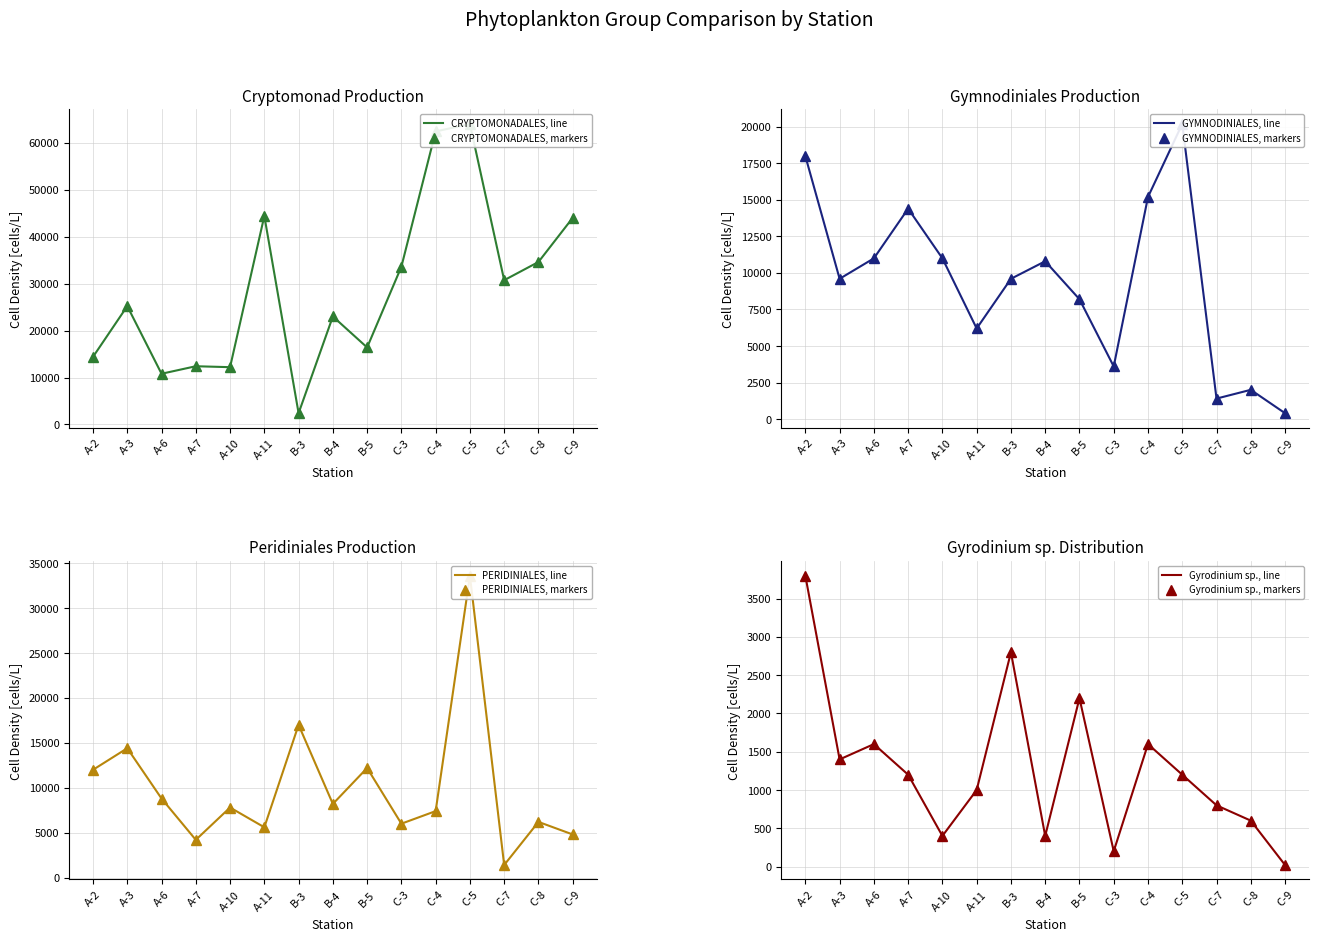

At which label is Gyrodinium sp. closest to 1910?

B-5